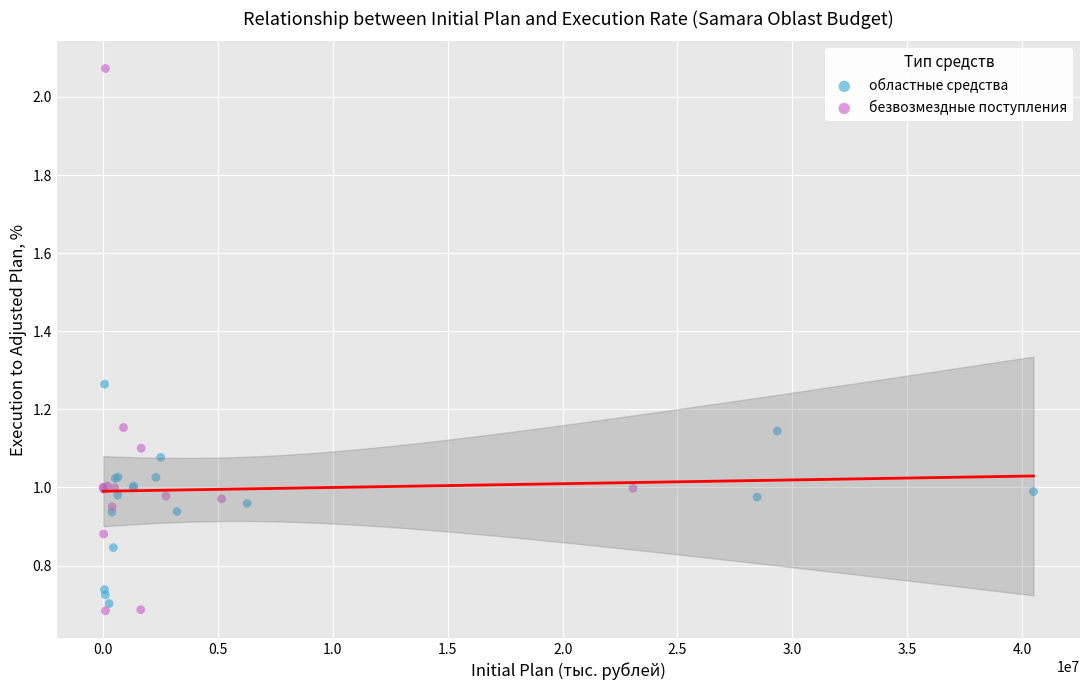

Which series has the largest Y range (max minus min)?

безвозмездные поступления